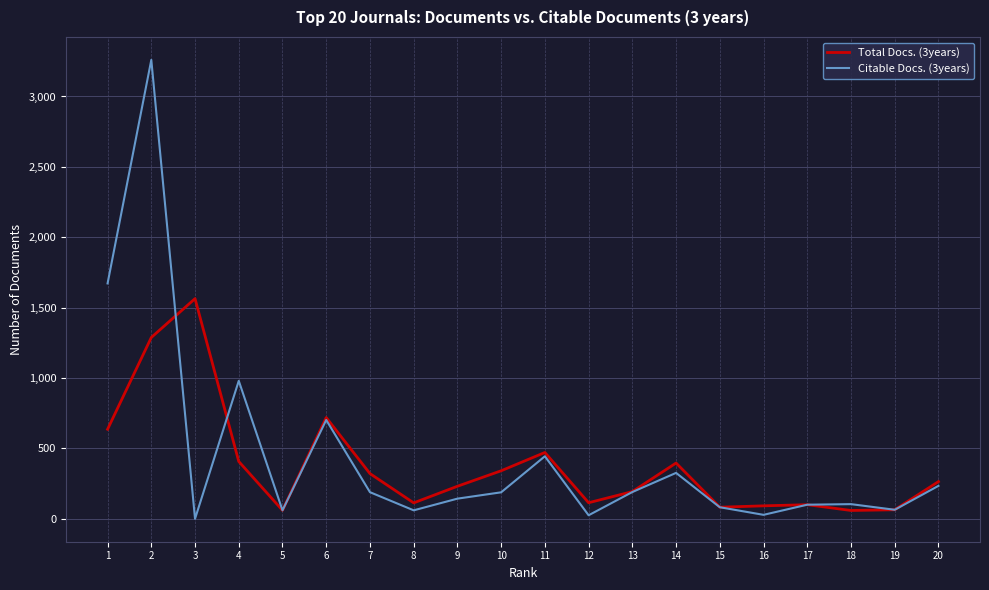

What is the total value across all series at 2?

4548